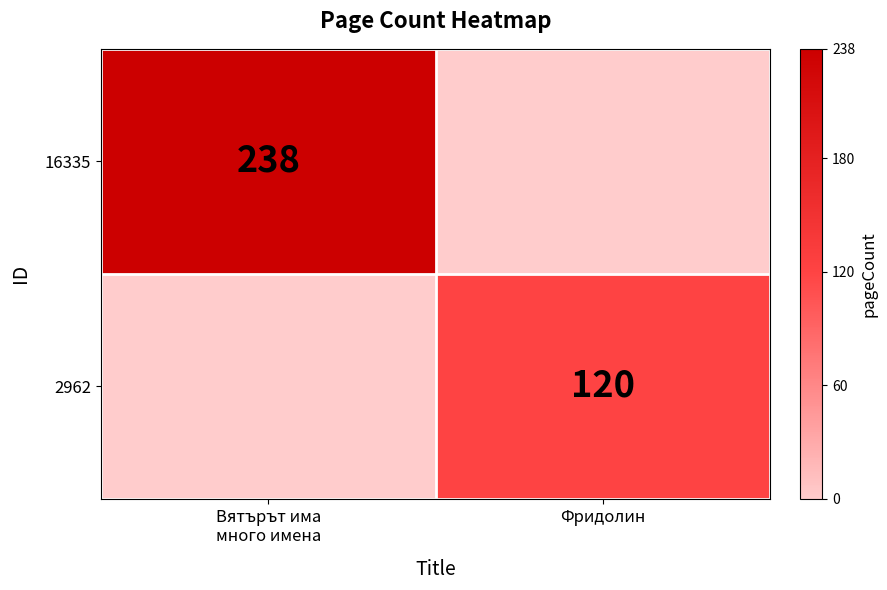

The value of 2962 at Фридолин is 206. True or false?

False